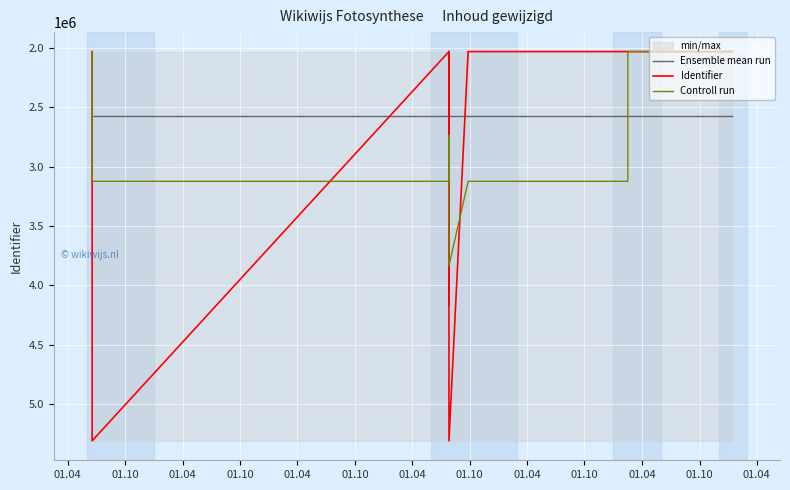

True or false: Controll run and Identifier intersect in this chart.

True